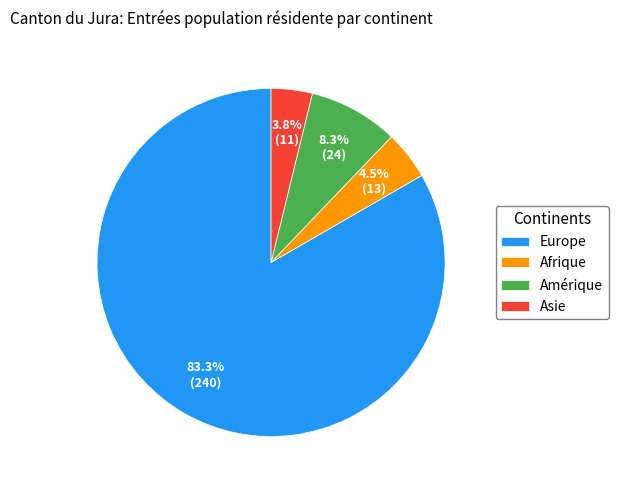

Combined, do Asie and Afrique account for over 50%?

No